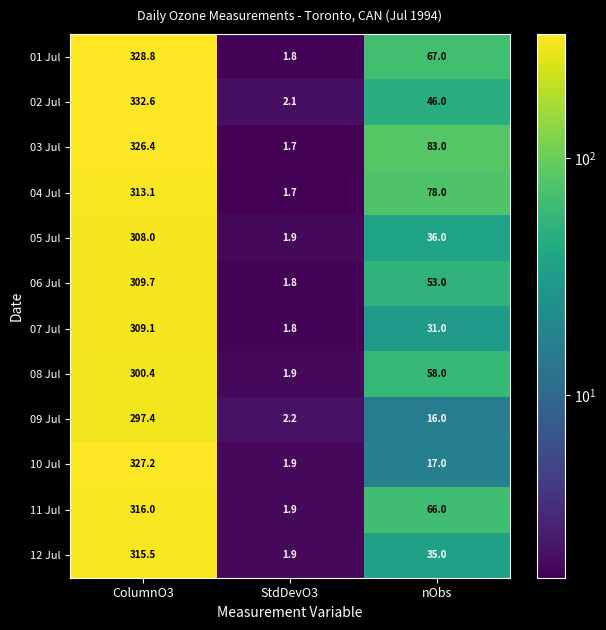

What is the difference between the second highest and minimum values in the 08 Jul series?

56.1